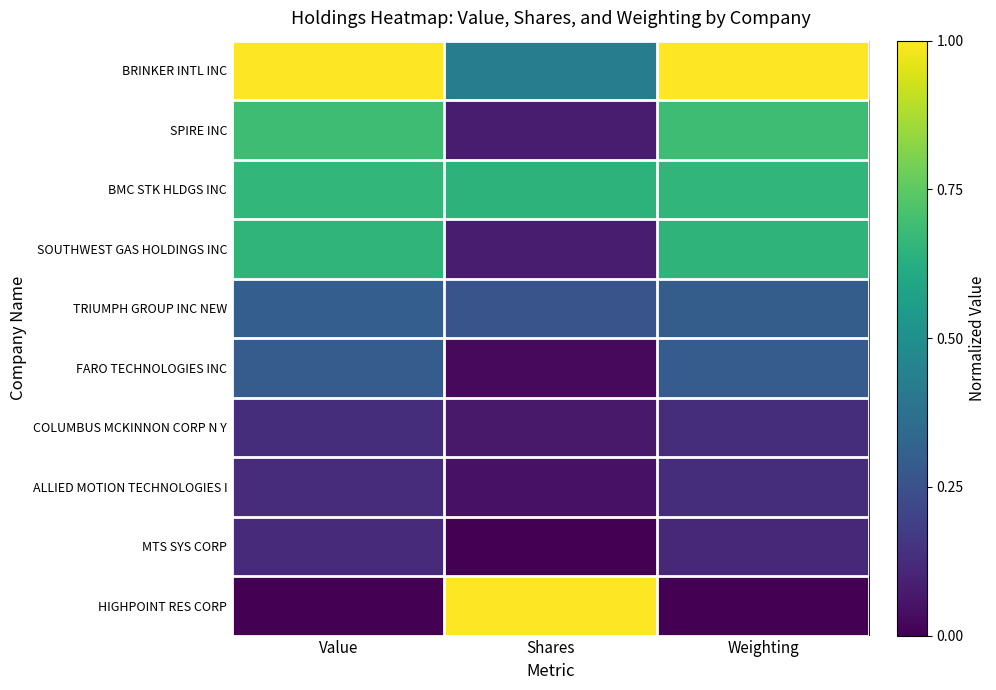

Reading left to right, list all the values displayed in this chart.

BRINKER INTL INC: Value=1.0	Shares=0.4	Weighting=1.0
SPIRE INC: Value=0.7	Shares=0.1	Weighting=0.7
BMC STK HLDGS INC: Value=0.7	Shares=0.6	Weighting=0.7
SOUTHWEST GAS HOLDINGS INC: Value=0.7	Shares=0.1	Weighting=0.7
TRIUMPH GROUP INC NEW: Value=0.3	Shares=0.3	Weighting=0.3
FARO TECHNOLOGIES INC: Value=0.3	Shares=0.0	Weighting=0.3
COLUMBUS MCKINNON CORP N Y: Value=0.1	Shares=0.1	Weighting=0.1
ALLIED MOTION TECHNOLOGIES I: Value=0.1	Shares=0.0	Weighting=0.1
MTS SYS CORP: Value=0.1	Shares=0.0	Weighting=0.1
HIGHPOINT RES CORP: Value=0.0	Shares=1.0	Weighting=0.0